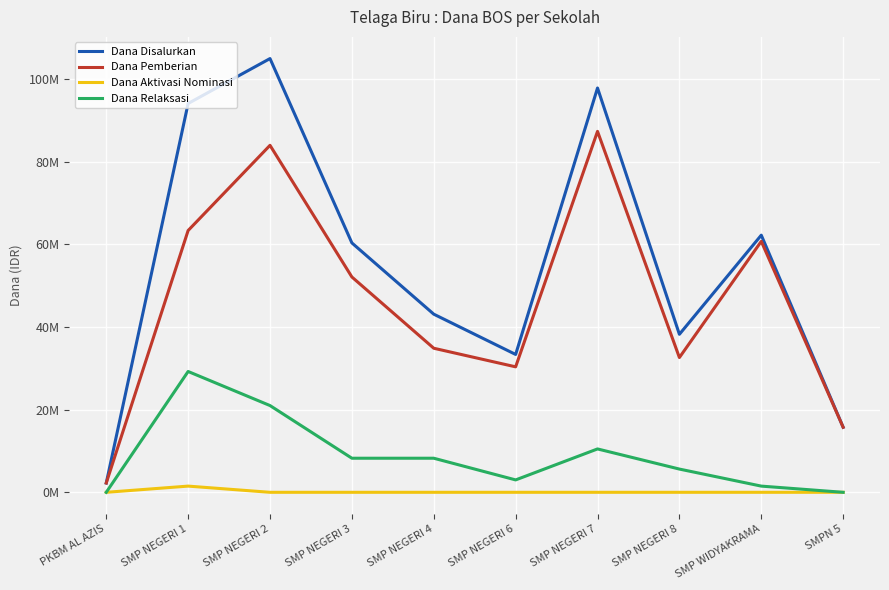

At which category does Dana Relaksasi reach its first local valley?

SMP NEGERI 6